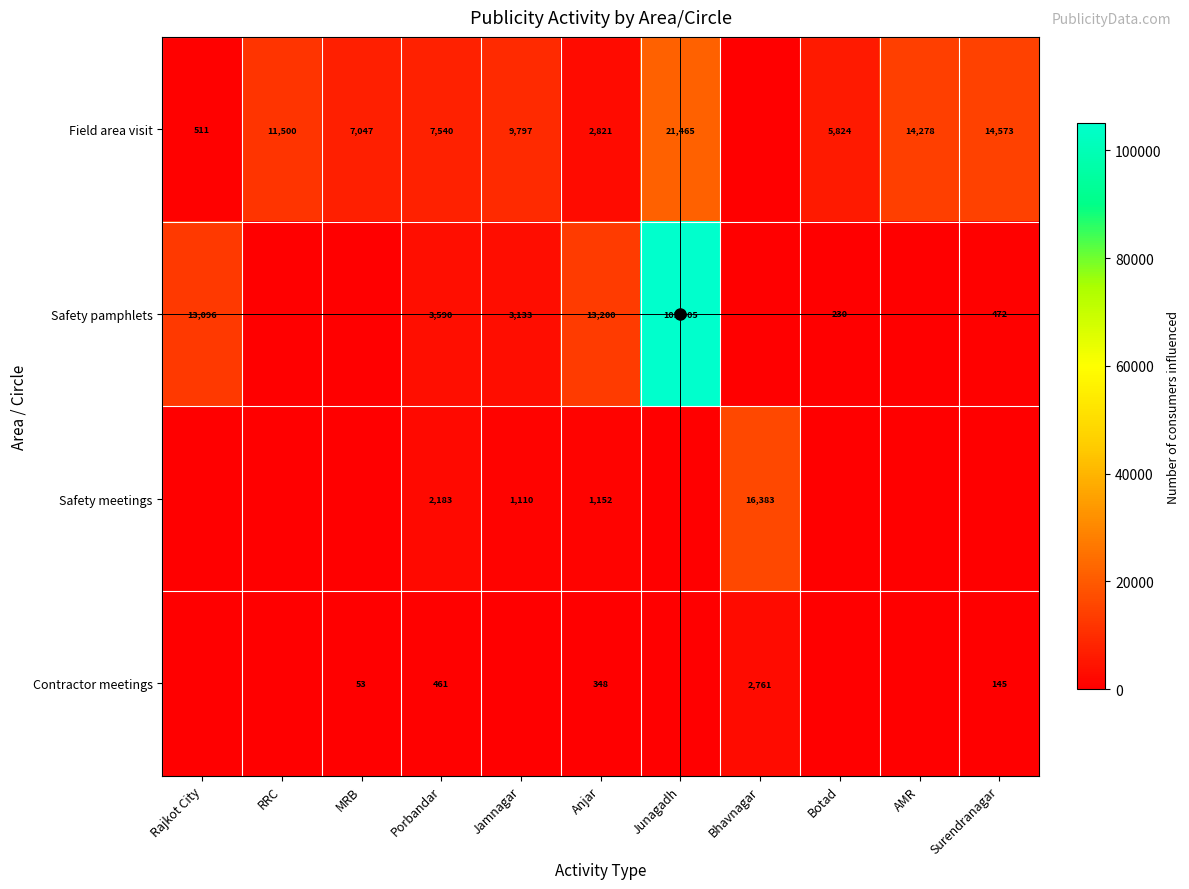

What is the difference between the Safety pamphlets values at Surendranagar and Rajkot City?

12624